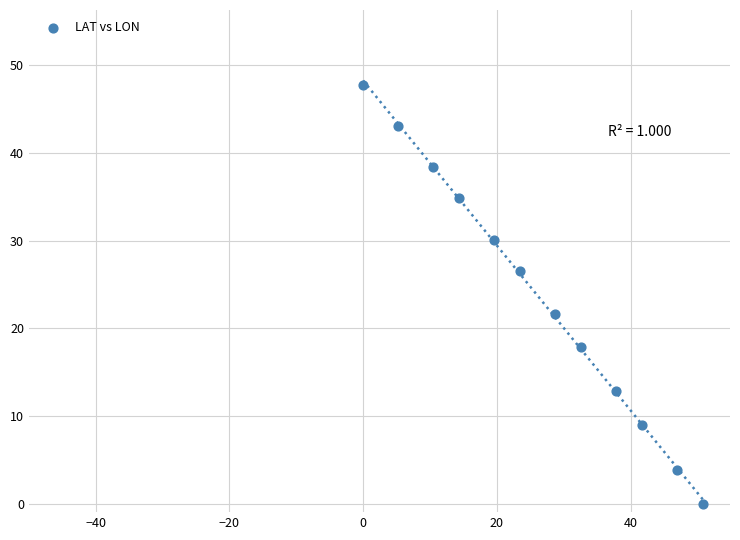

What is the average Y value?

23.8